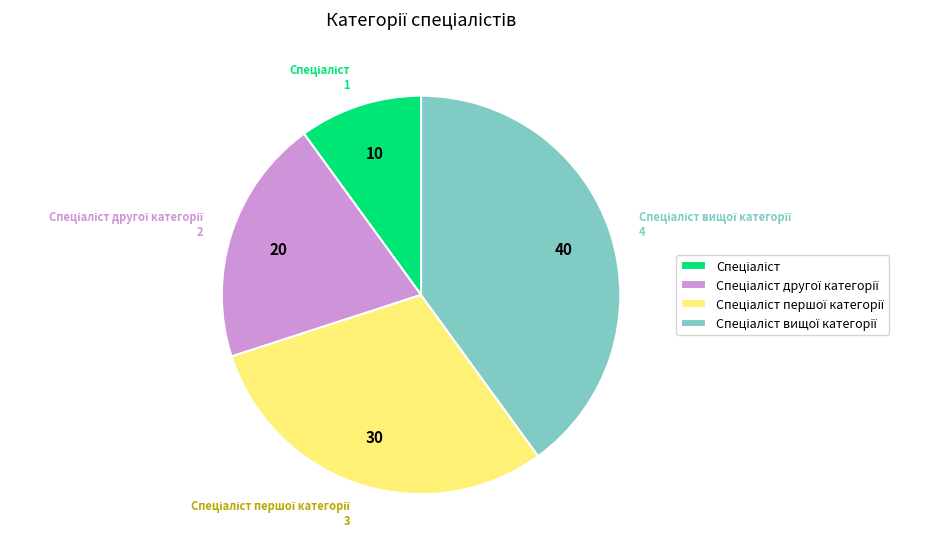

Is there a majority slice in this chart?

No